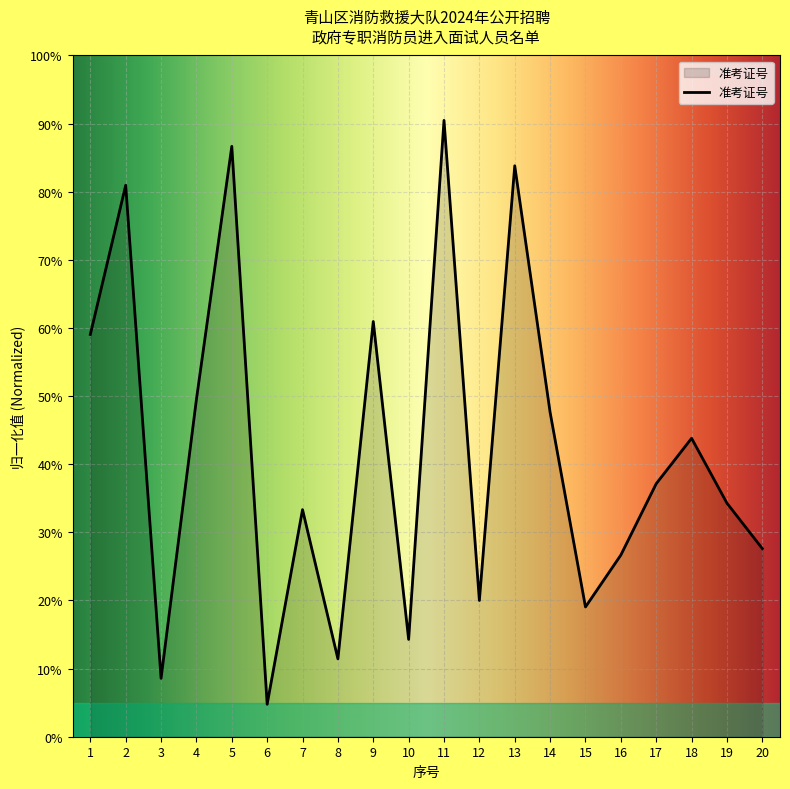

What is the difference between the second highest and minimum values?

81.9